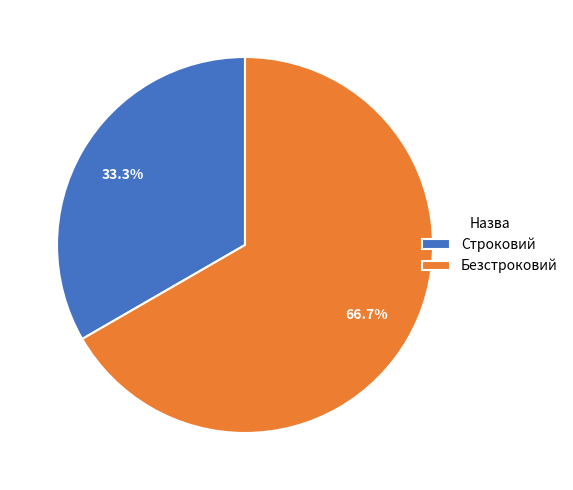

What is the largest slice in the pie chart?

Безстроковий